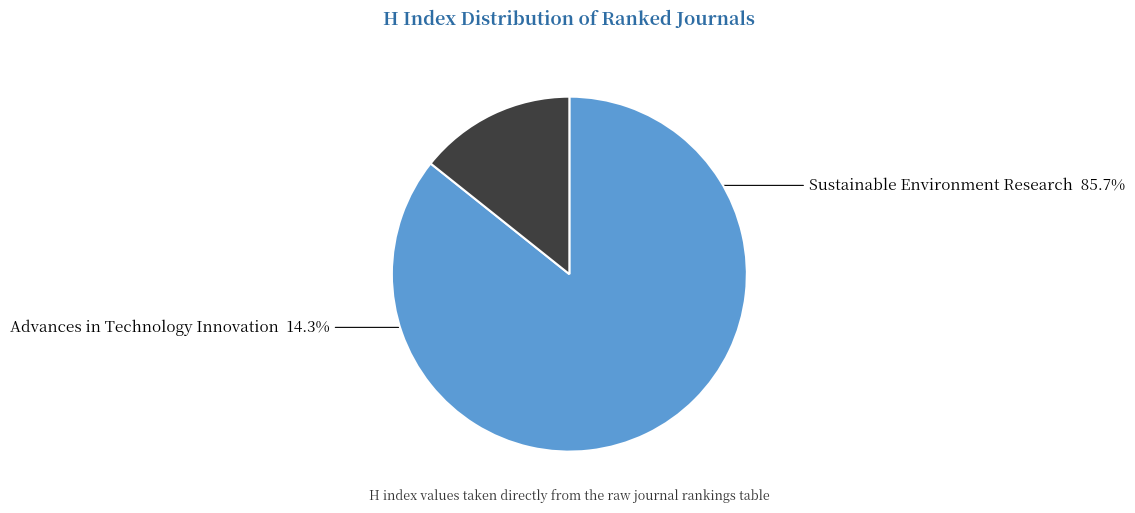

How many segments does this pie chart have?

2